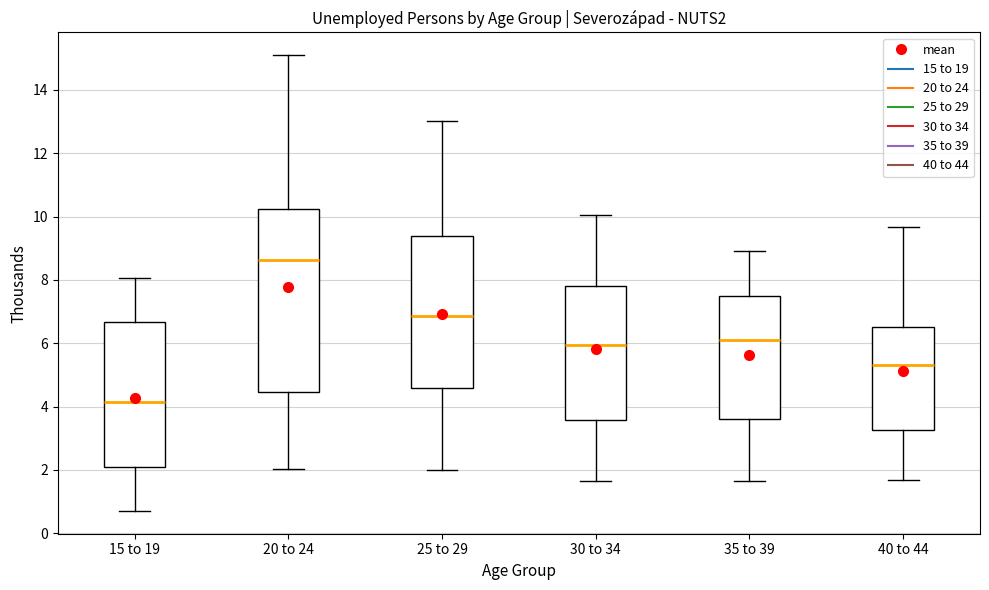

Reading left to right, read every box against the y-axis: the position of its median line, the range the box covers, and the ends of its whiskers. The values are not printed on the chart, so give them approximately, as read against the axis.

15 to 19: median 4.2, box 2.0 to 6.6, whiskers 0.8 to 8.0
20 to 24: median 8.6, box 4.4 to 10.2, whiskers 2.0 to 15.0
25 to 29: median 6.8, box 4.6 to 9.4, whiskers 2.0 to 13.0
30 to 34: median 6.0, box 3.6 to 7.8, whiskers 1.6 to 10.0
35 to 39: median 6.0, box 3.6 to 7.6, whiskers 1.6 to 9.0
40 to 44: median 5.4, box 3.2 to 6.6, whiskers 1.6 to 9.6